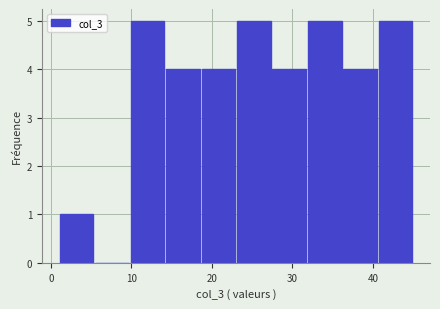

How tall is the bar that spans 31.8 to 36.2 on the x-axis? Neither the bar edges nor the heights are printed on the chart, so give them approximately, as read against the axes.

5